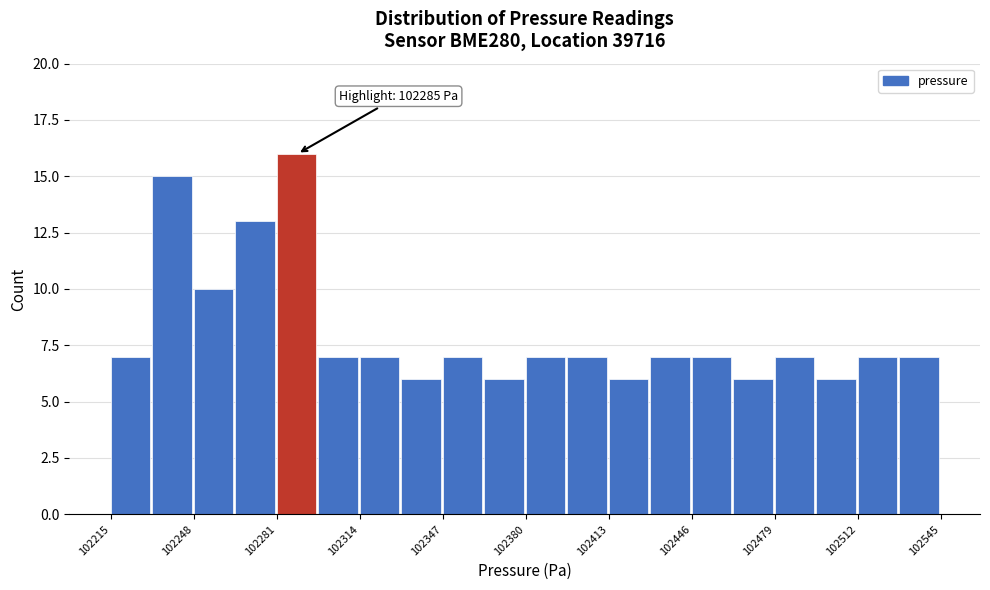

Read against the x-axis, roughly where is the centre of the tallest bar?

102290